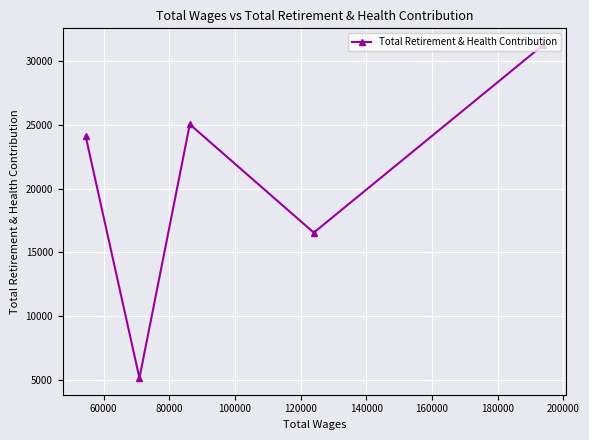

What is the value of the 1st point from the left?

24112